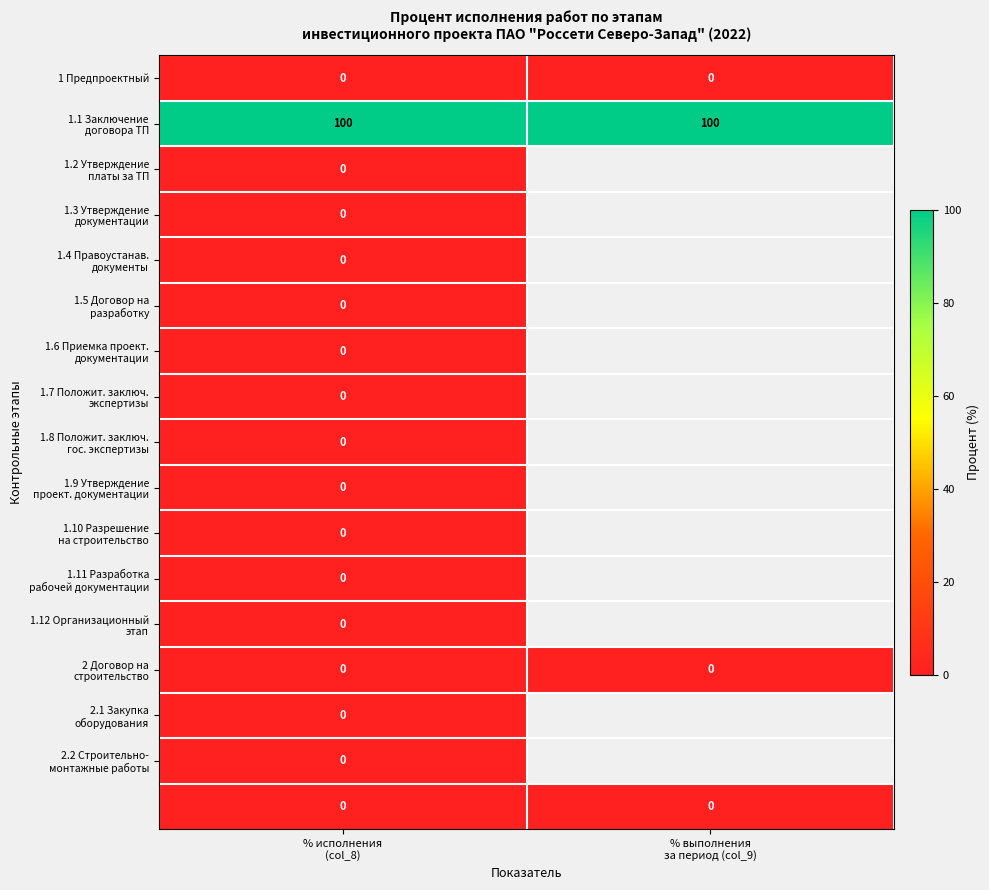

Which label corresponds to the smallest value in the chart?

% исполнения
(col_8)